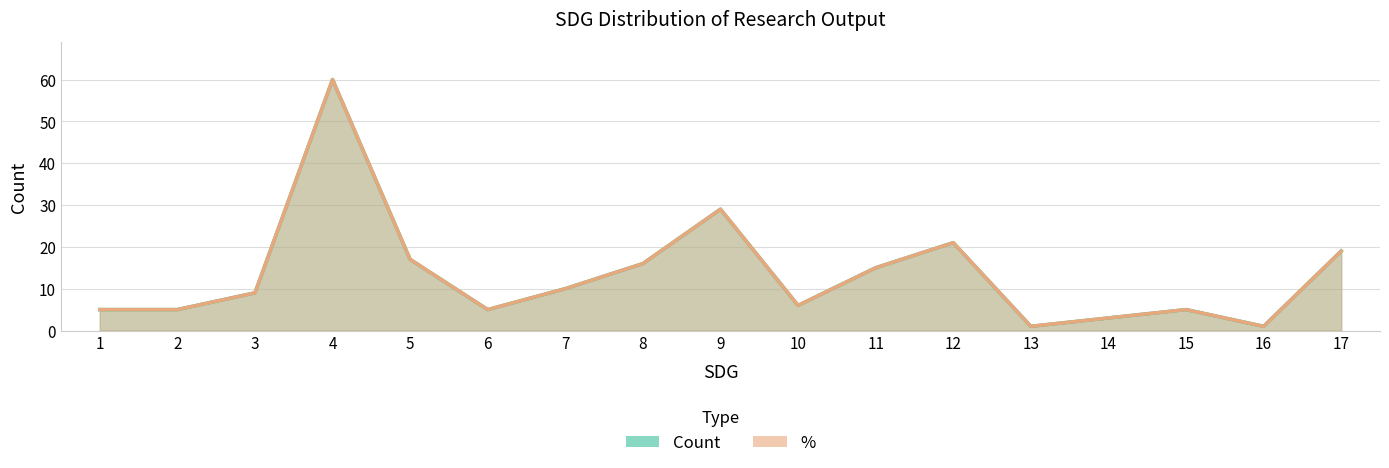

What is the value of the Count point at the 4th from the left?

60